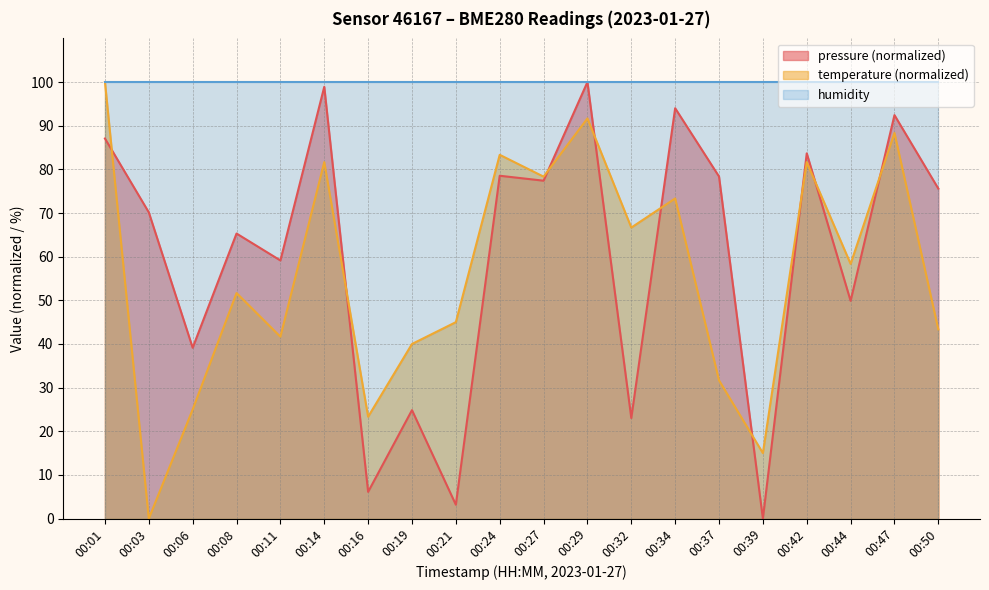

Where is the first local minimum for temperature?

00:03